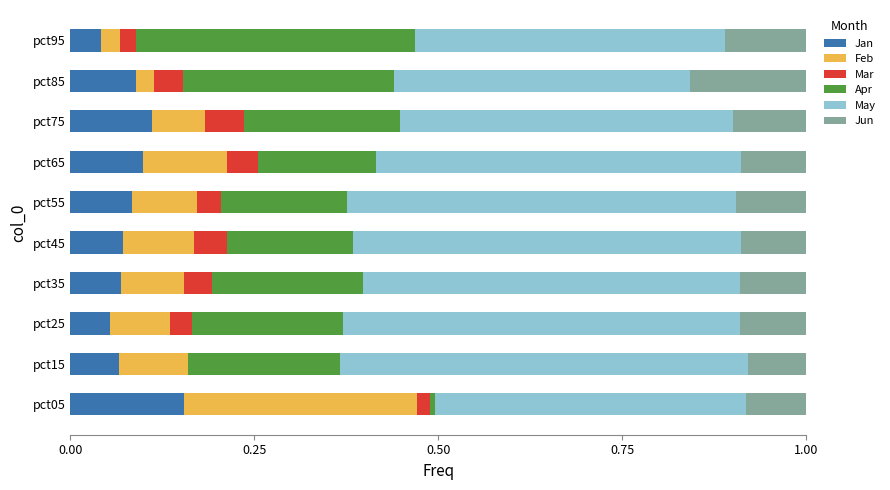

The Jan series shows 0.1 at pct25. True or false?

True